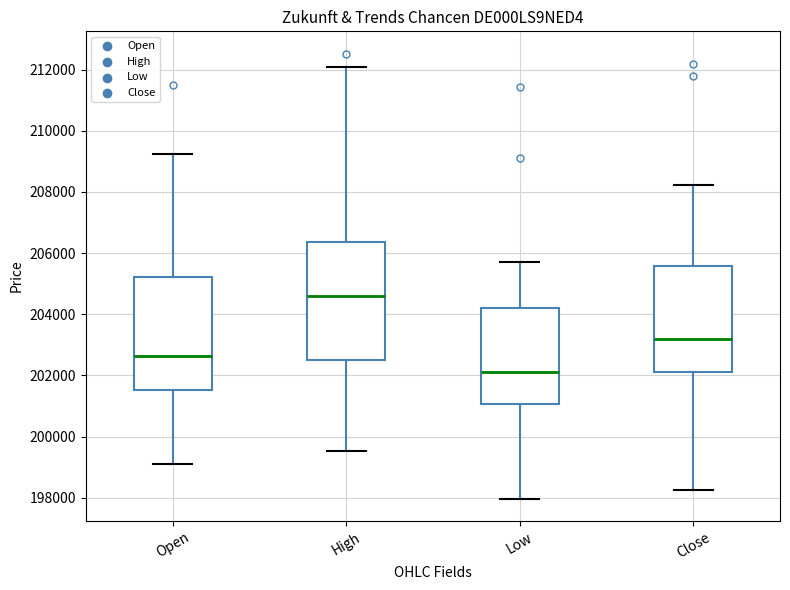

Where does the lower whisker of the box for Open end on the y-axis? The values are not printed on the chart, so give them approximately, as read against the axis.

199200